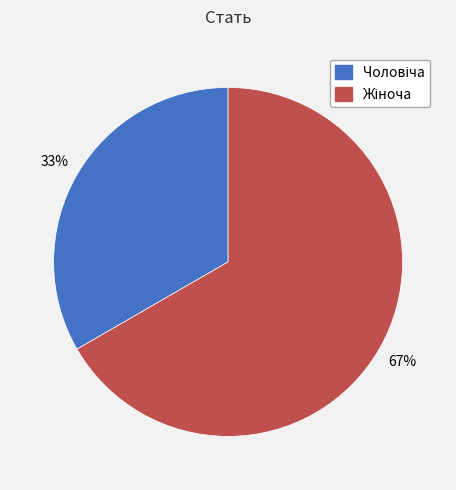

Does any single category account for the majority?

Yes